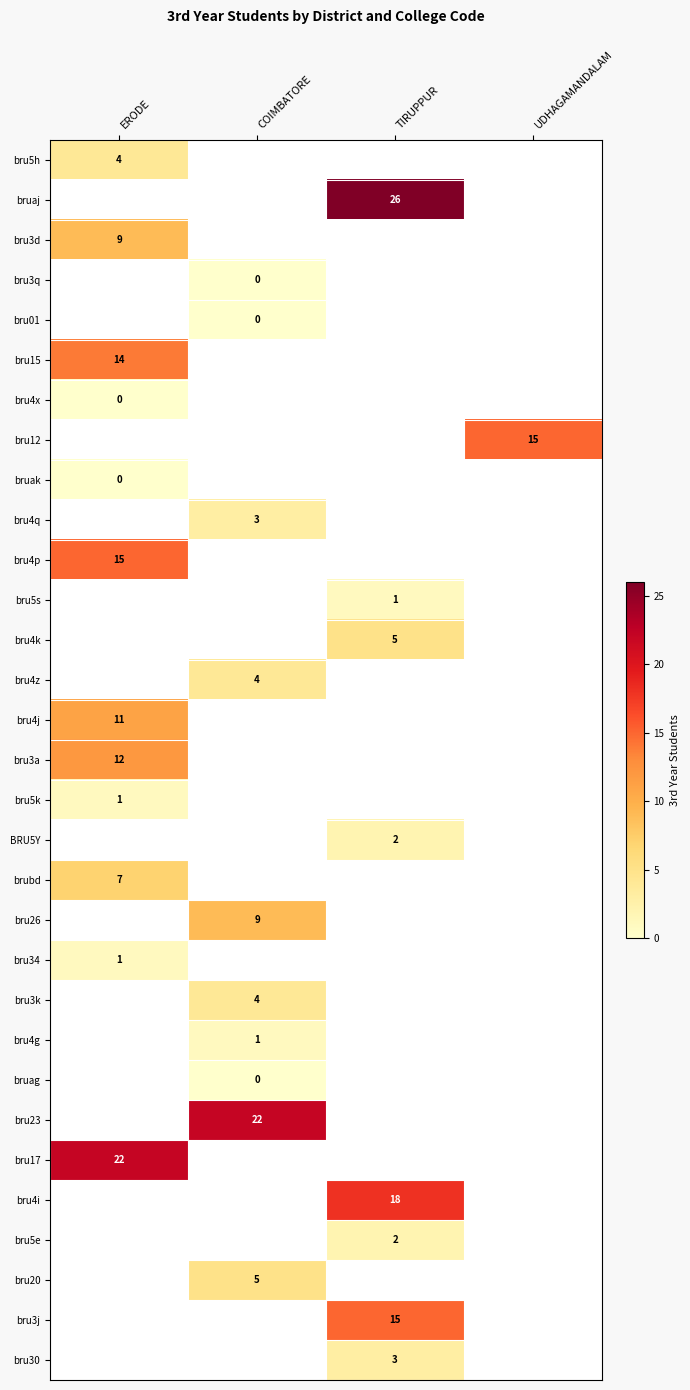

Between TIRUPPUR and ERODE, which is larger?

ERODE